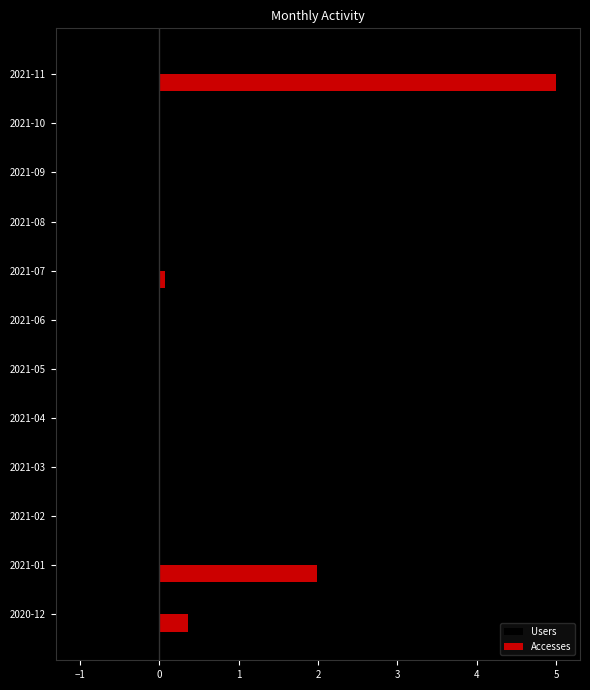

How many categories are shown in the chart?

12